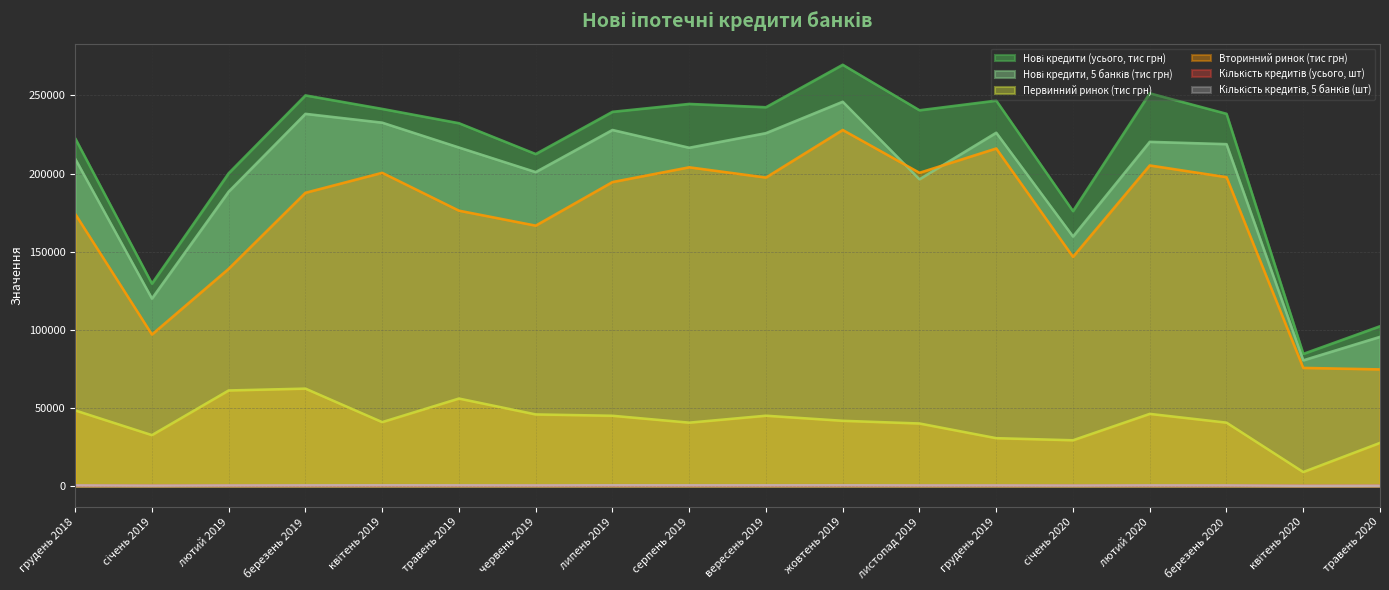

Which has a higher value, травень 2019 or квітень 2020?

травень 2019